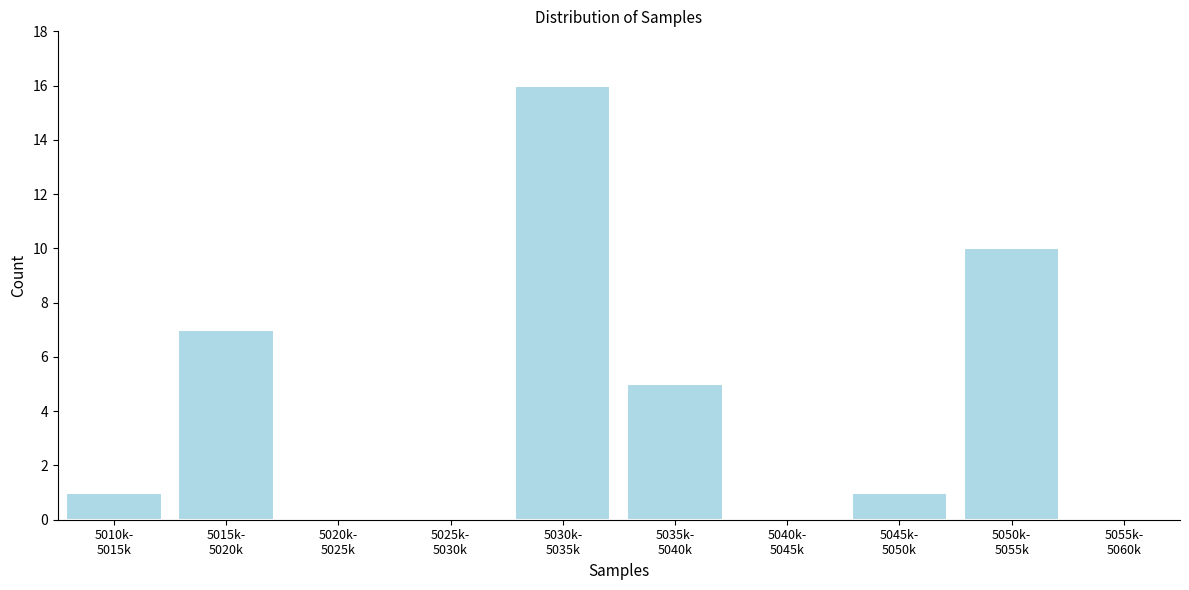

What is the sum of all values?

40